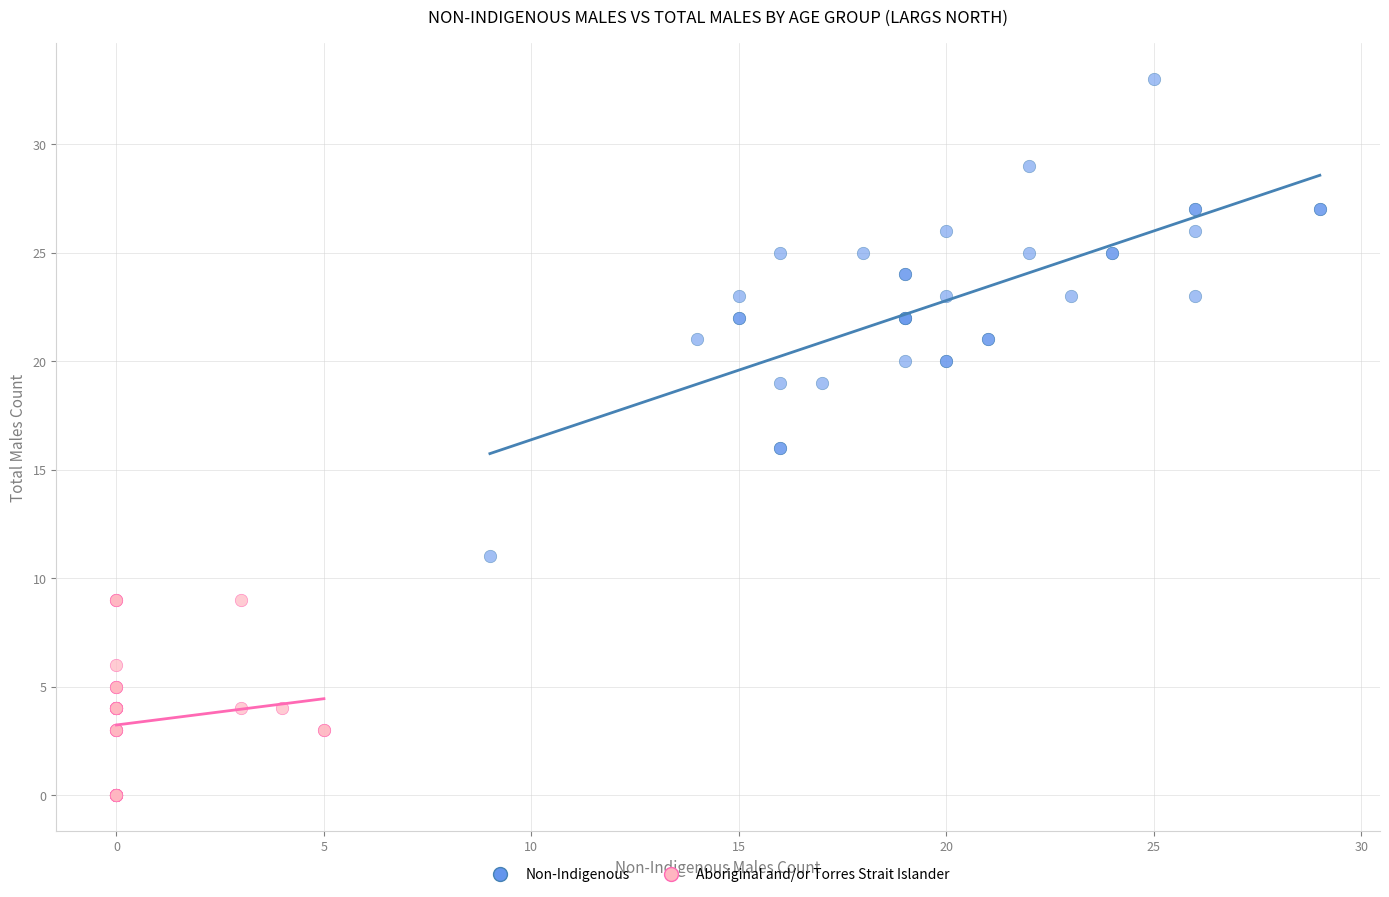

Which series has the largest Y range (max minus min)?

Non-Indigenous